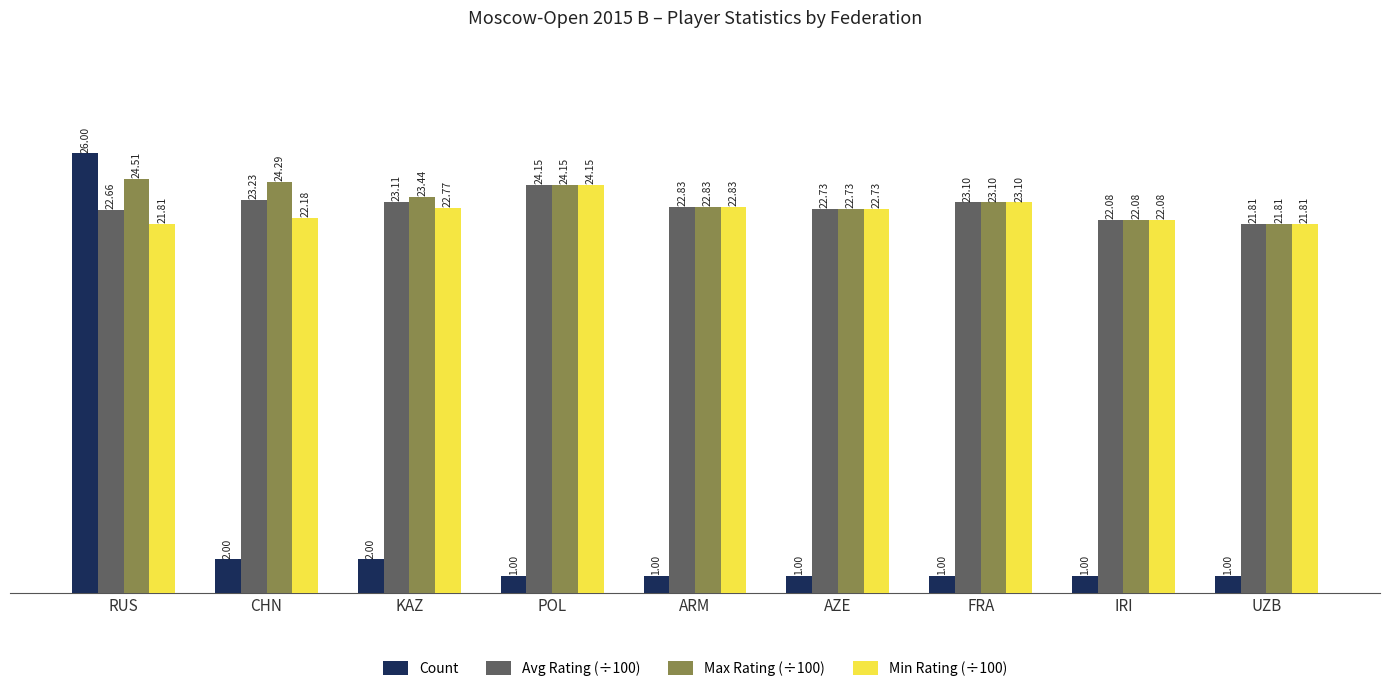

What is the approximate value of Count at FRA?

1.0